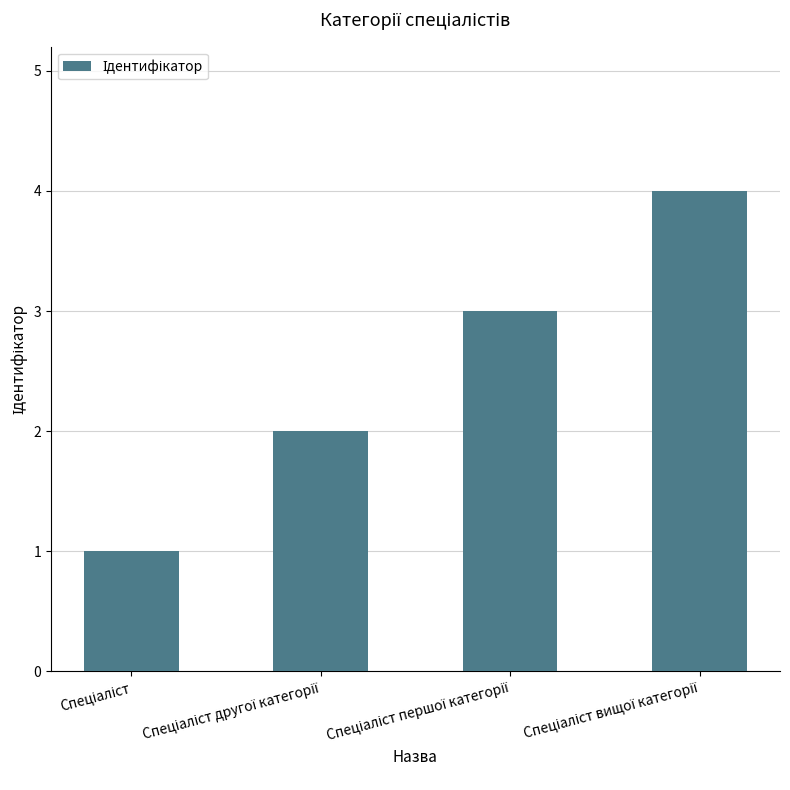

What is the difference between the maximum and minimum values?

3